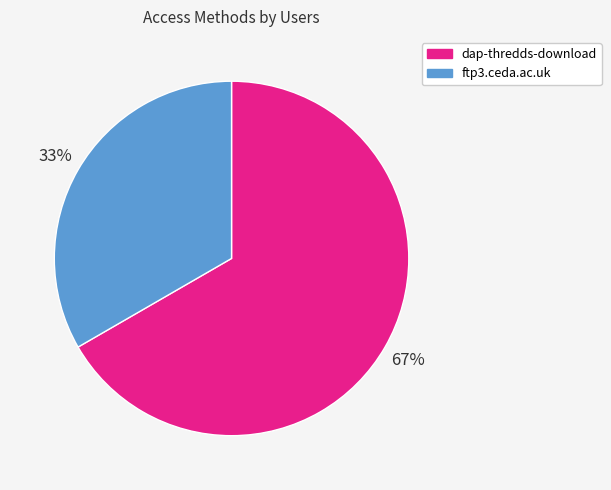

To the nearest percent, what portion does dap-thredds-download represent?

67%